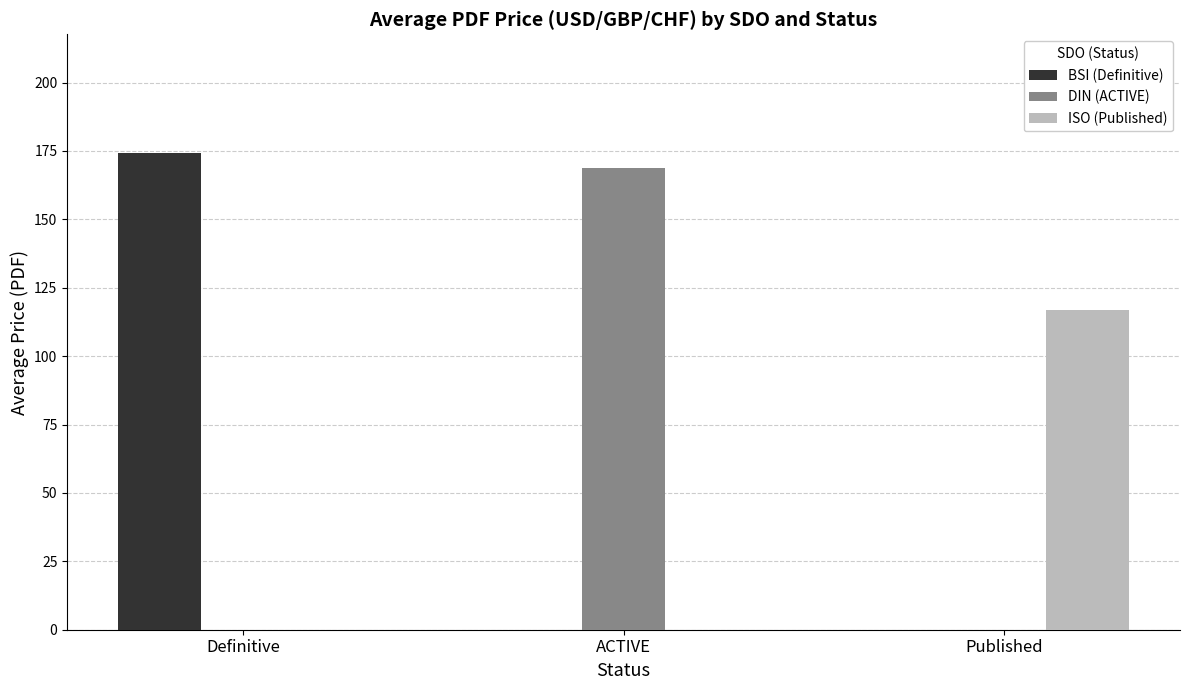

Are the bars horizontal?

No